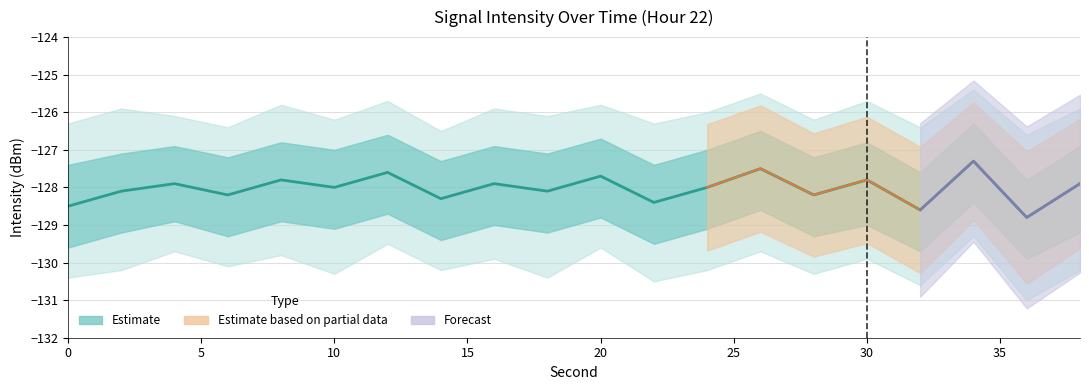

What is the average value?

-128.0